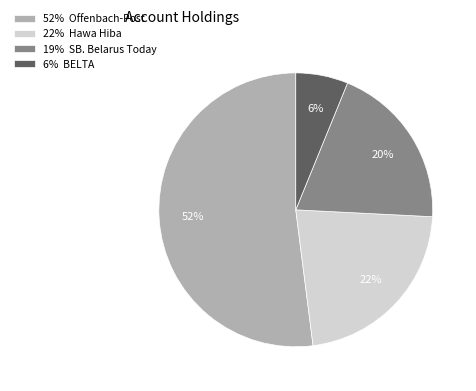

The 19% SB. Belarus Today slice represents 20% of the pie. True or false?

True